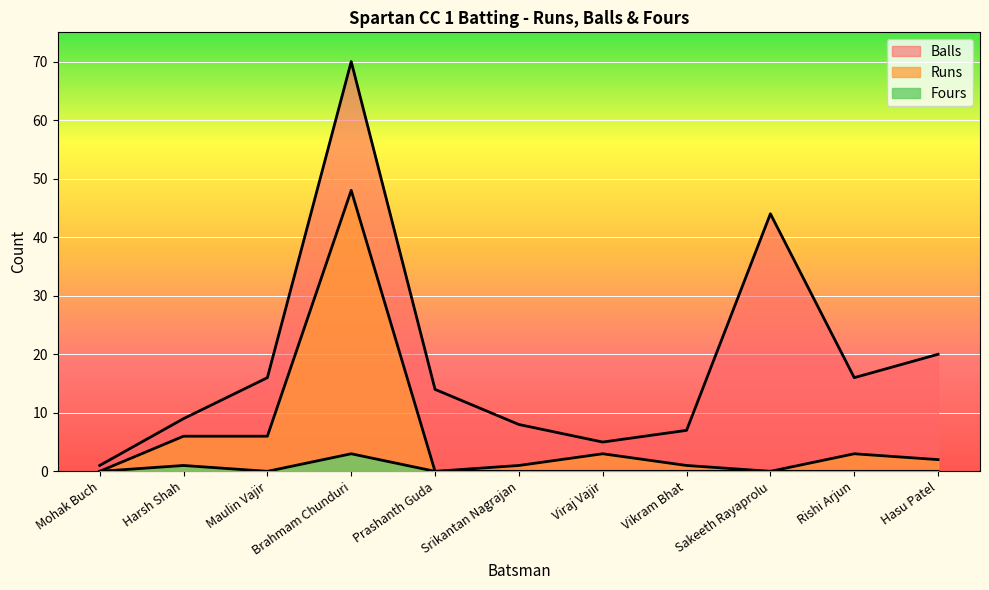

Between Prashanth Guda and Srikantan Nagrajan, which series saw the biggest shift?

Balls